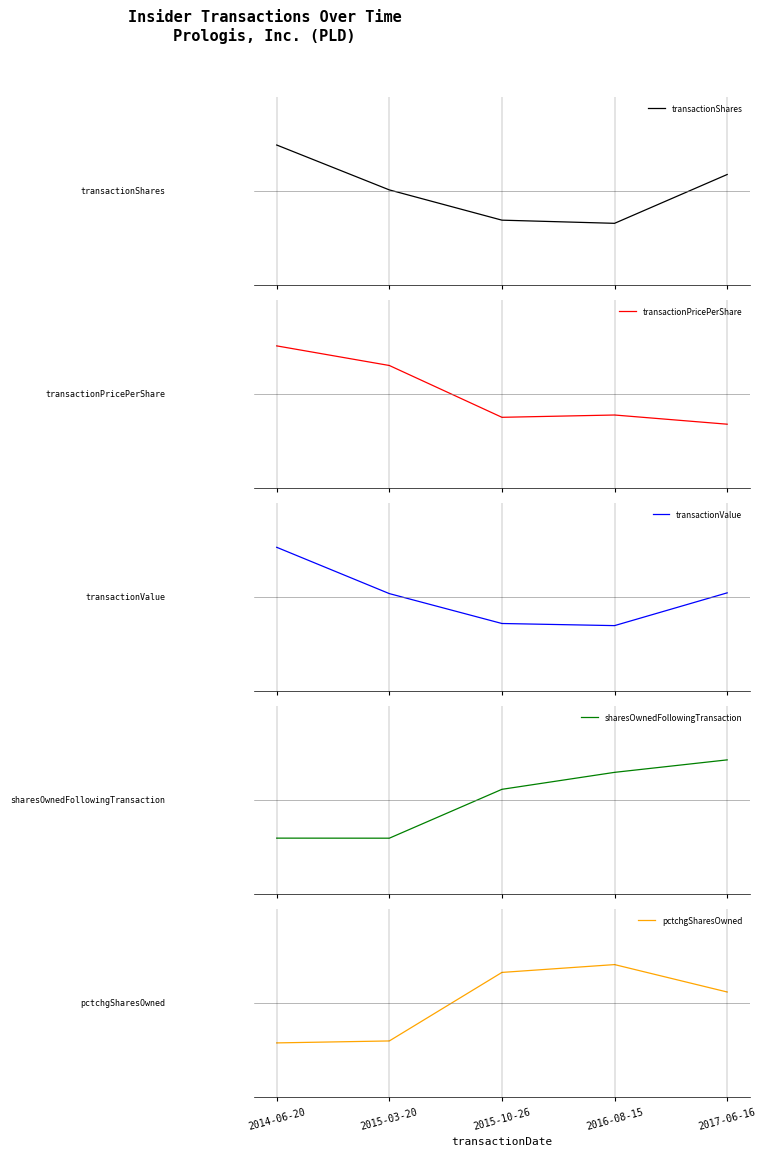

At which category is the sum across all series the highest?

2014-06-20